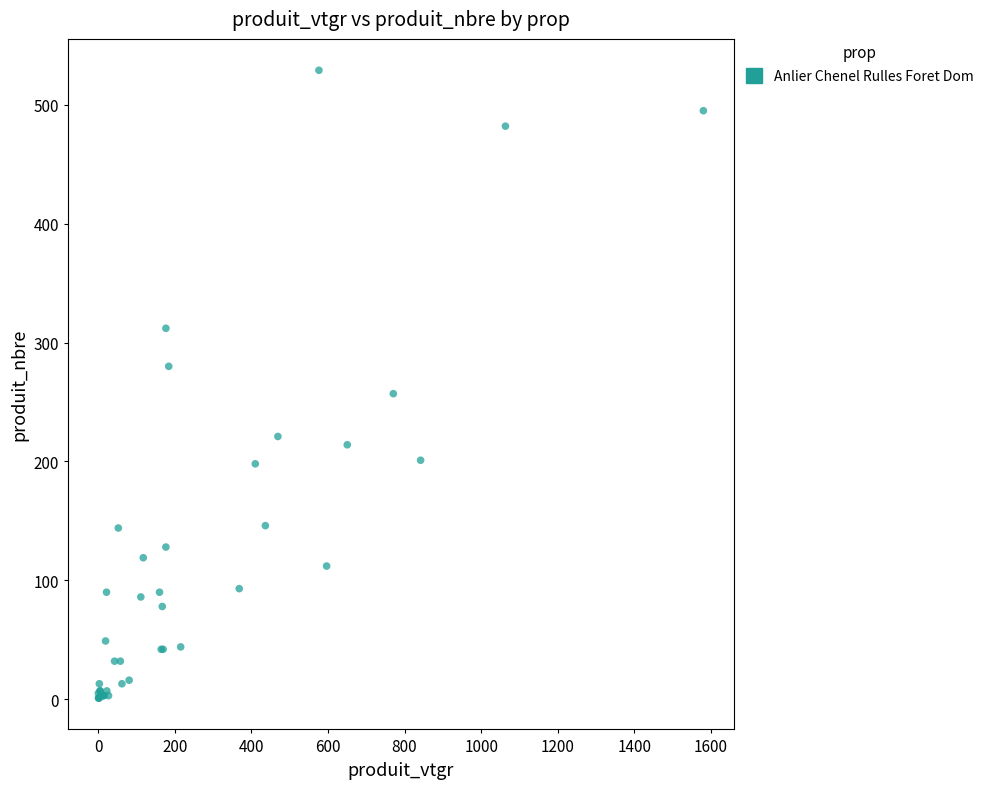

What Y value in the scatter plot is closest to 265?

257